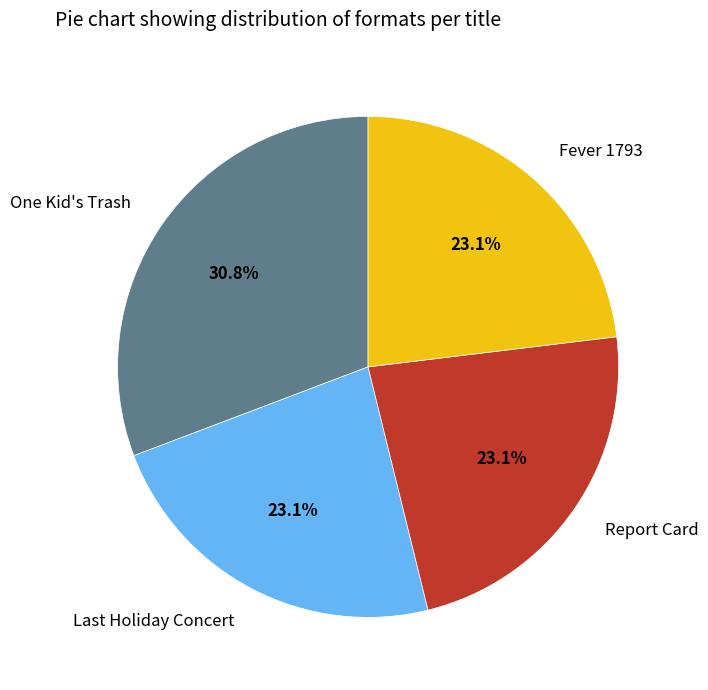

Which slice is the largest?

One Kid's Trash